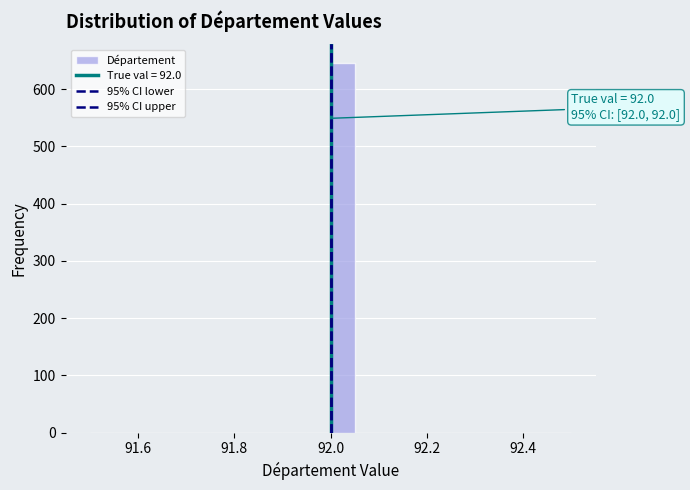

Read against the x-axis, roughly where is the centre of the tallest bar?

92.02